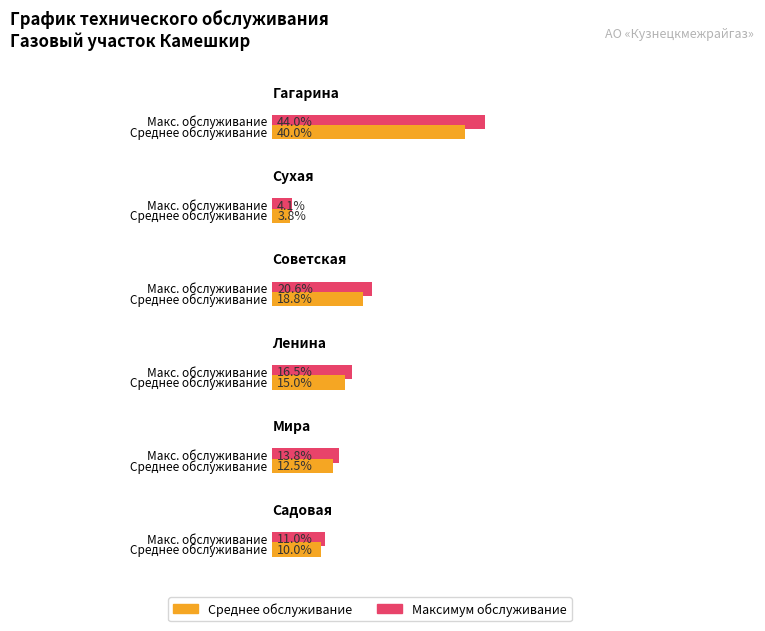

True or false: Average utilization has a value of 35.6 at Газовый участок Камешкир.

False